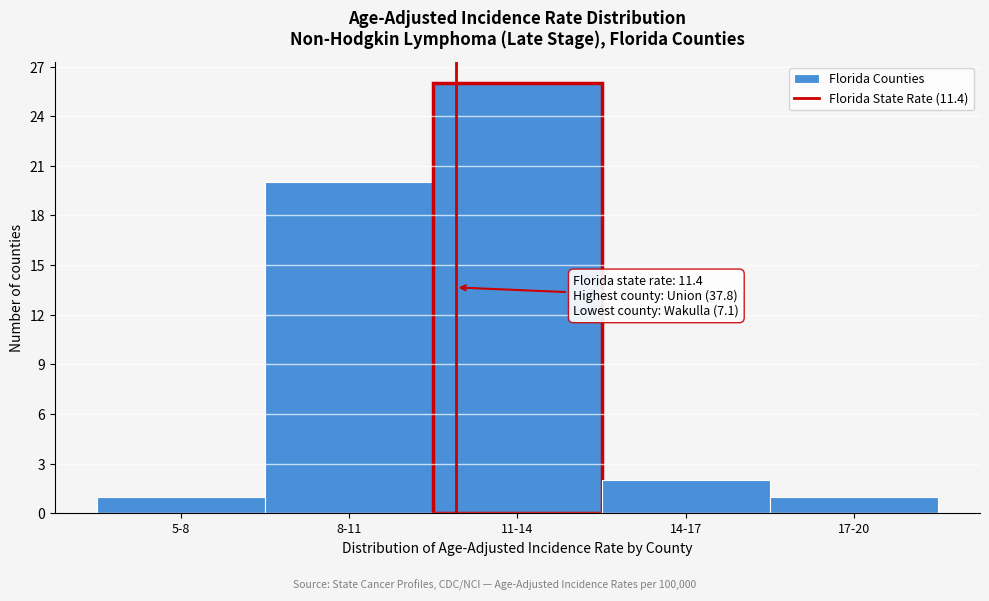

Reading left to right, transcribe all the data shown in this chart.

1	20	26	2	1